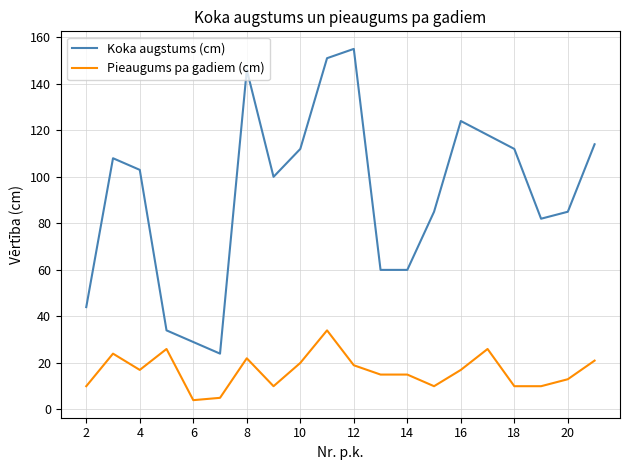

What is the greatest value displayed?

155